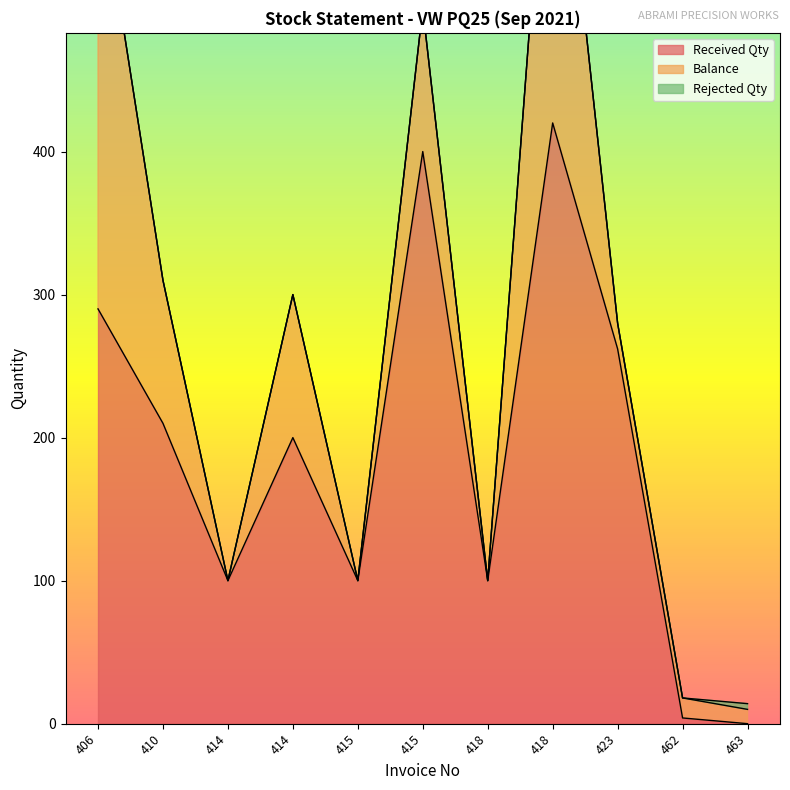

Which series has the largest range (max minus min)?

Received Qty